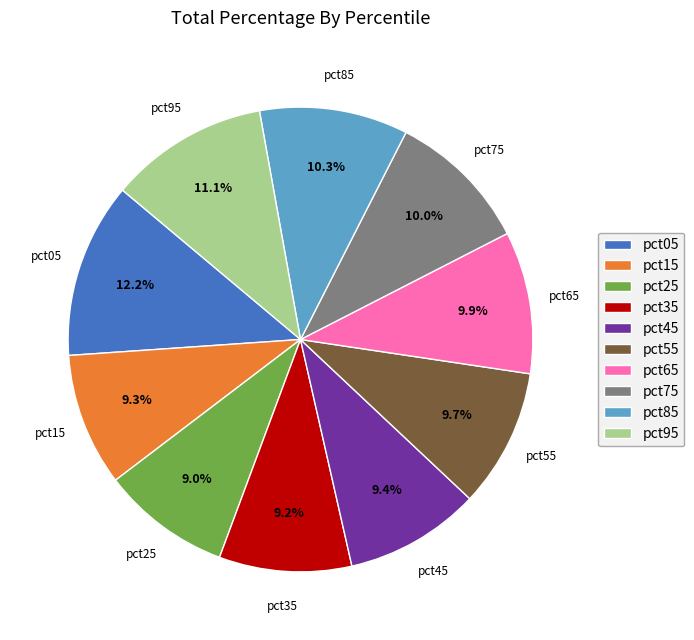

The pct85 slice represents 10% of the pie. True or false?

True